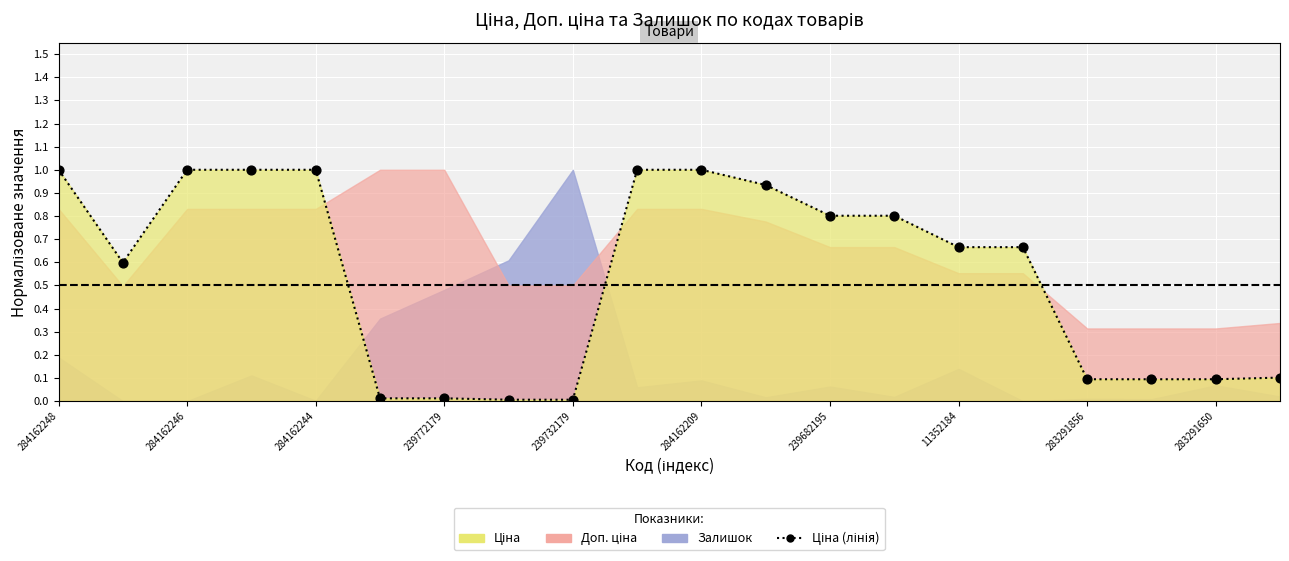

What is the change in value from 284162246 to 11352184?

-0.3